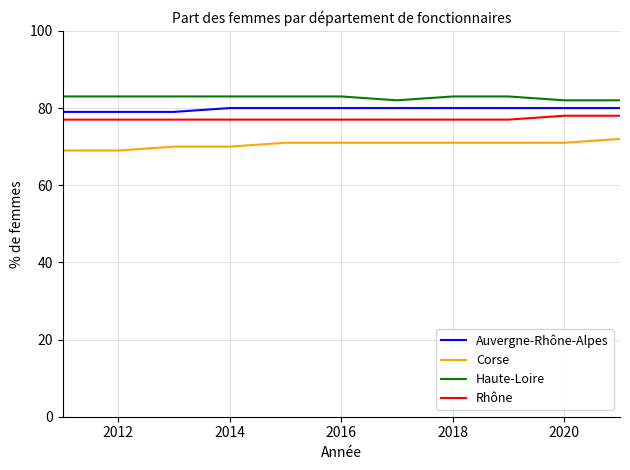

What is the minimum value shown in the chart?

69